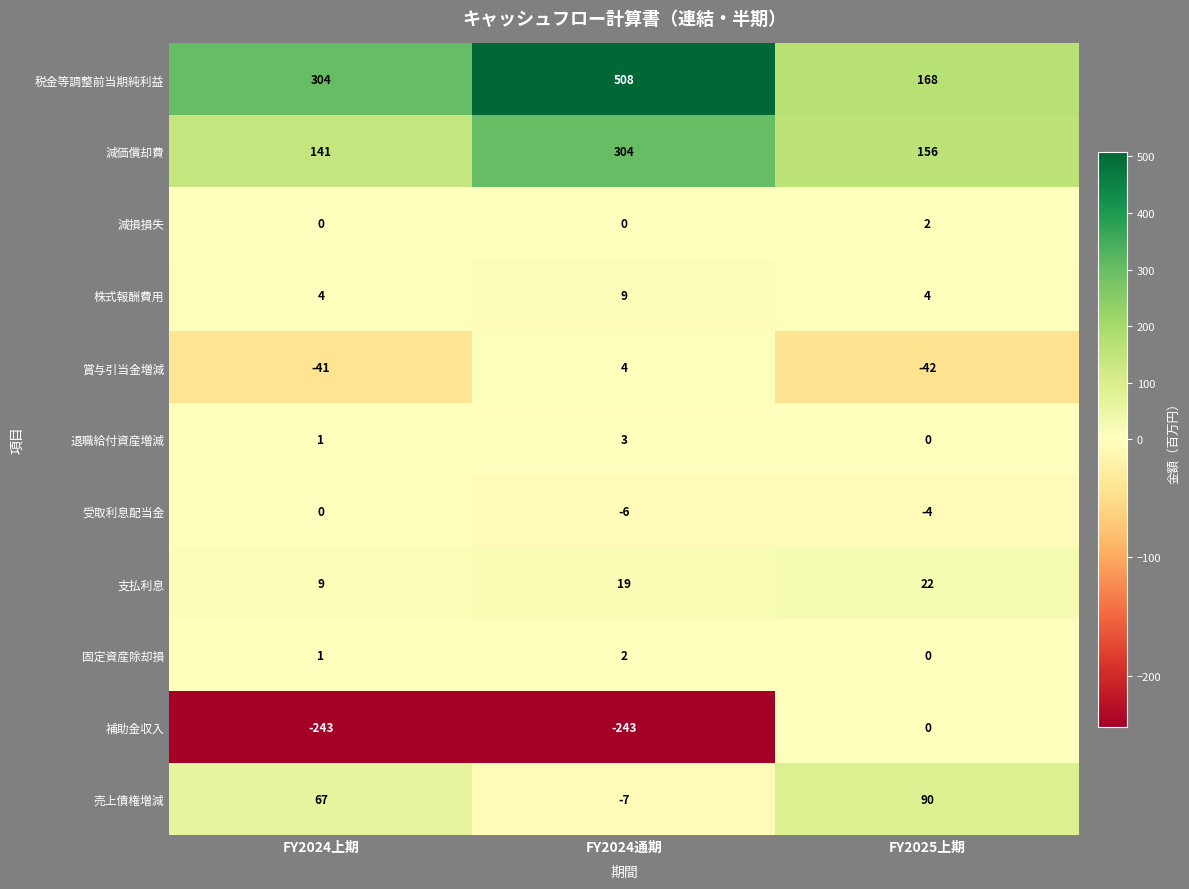

Between FY2024上期 and FY2024通期, which series saw the biggest shift?

税金等調整前当期純利益